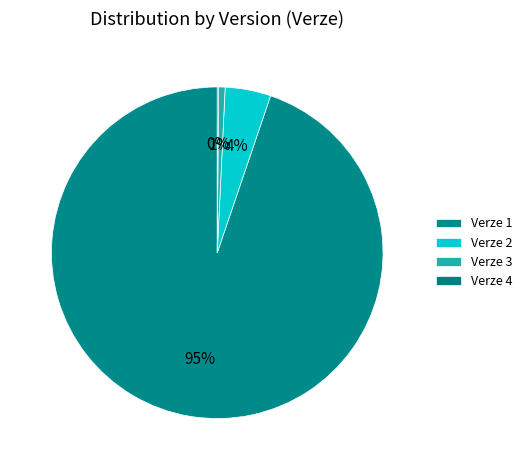

To the nearest percent, what percentage of the pie is Verze 2?

4%